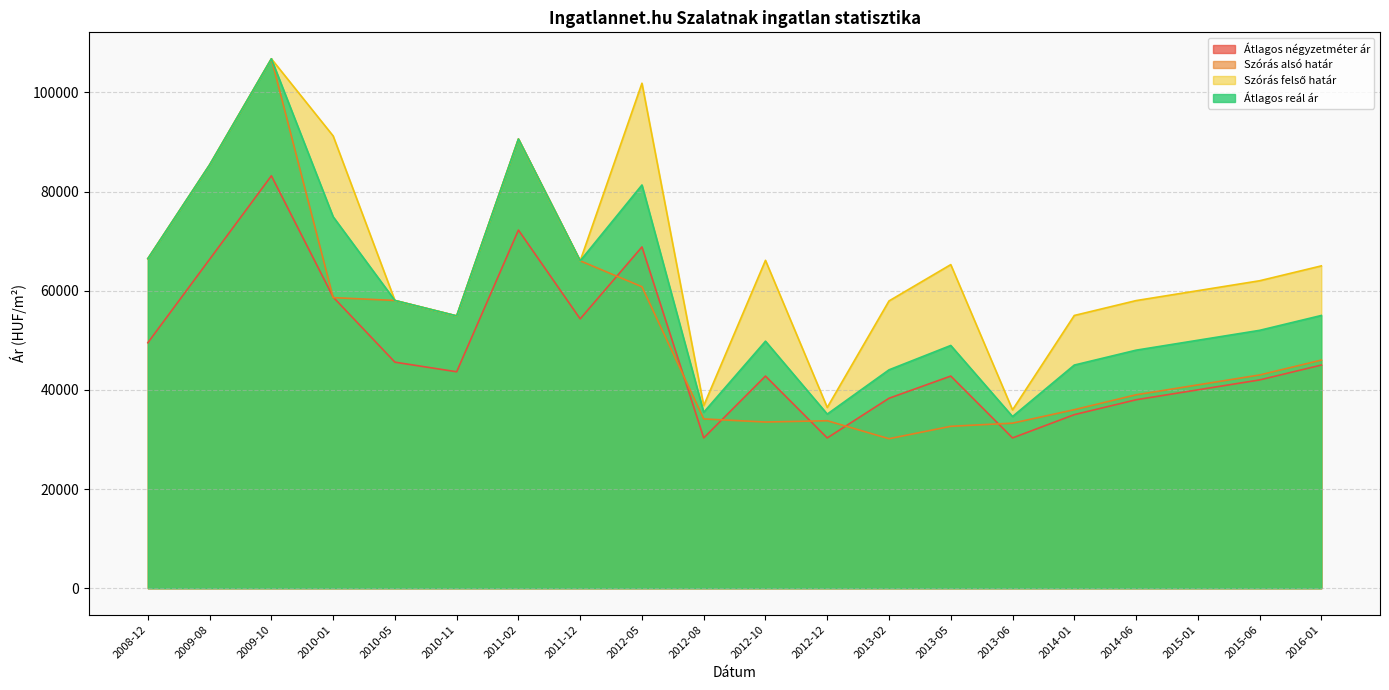

What is the value of the Szórás felső határ point at the 9th from the left?

101839